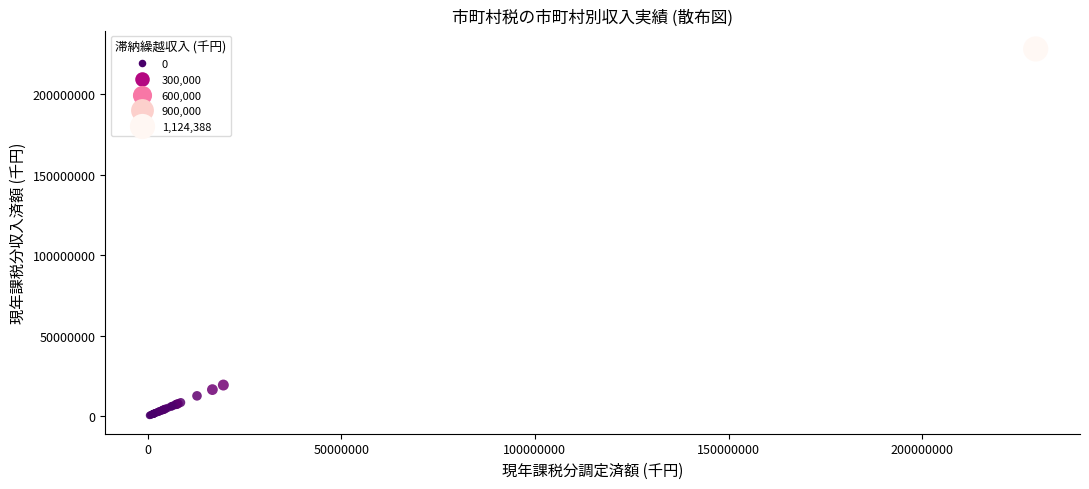

What Y value in the scatter plot is closest to 114286606?

19357167